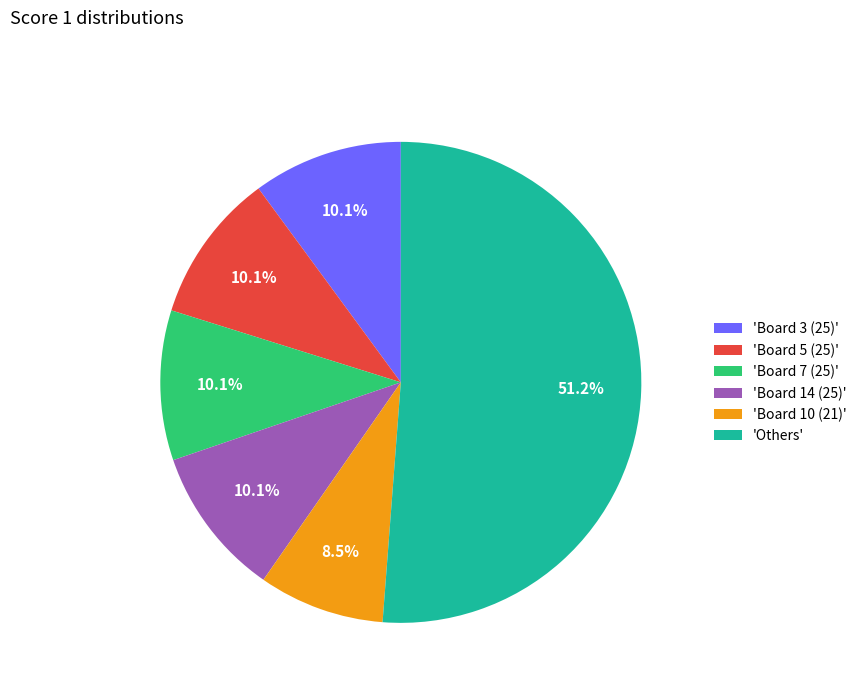

Count the number of slices in the pie.

6